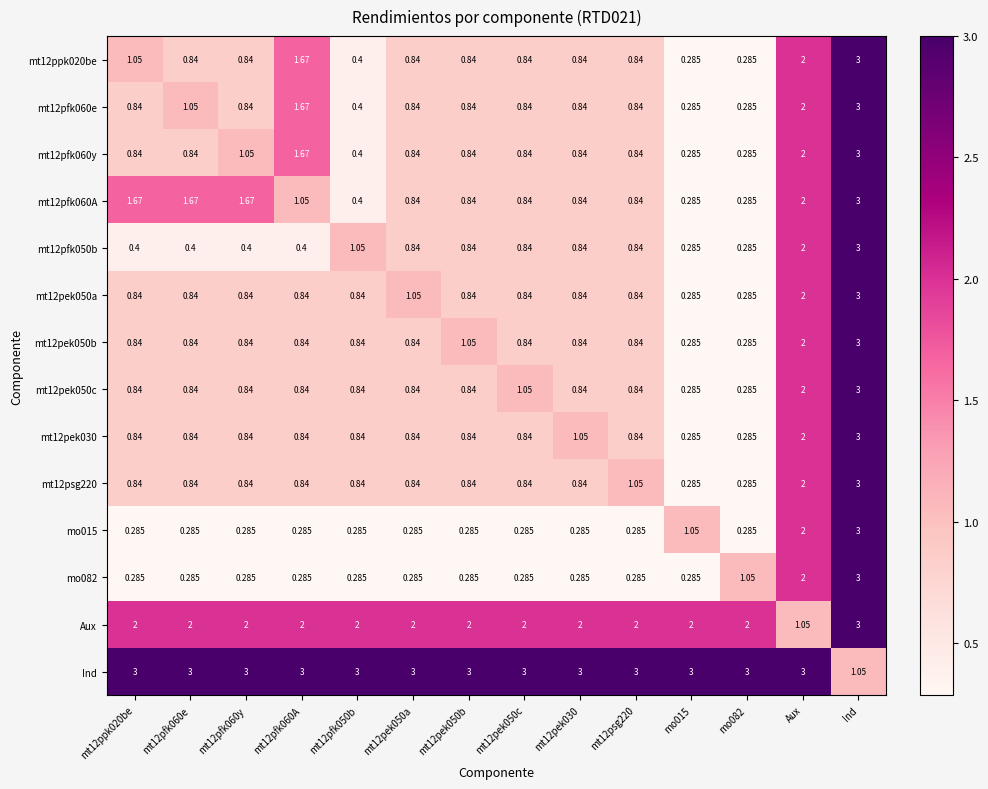

What is the total value across all series at mt12pfk060e?

14.6